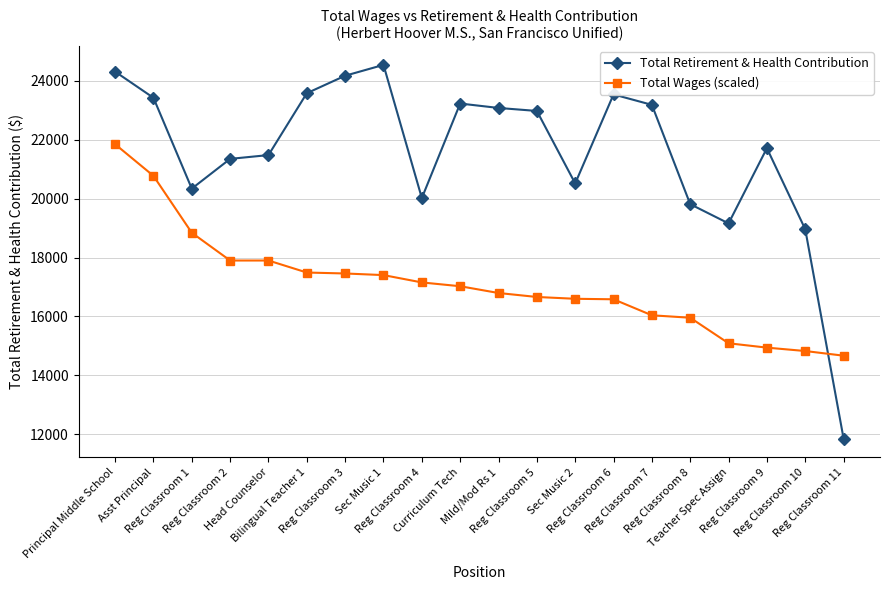

Where does the Total Retirement & Health Contribution series first go above 22980?

Principal Middle School